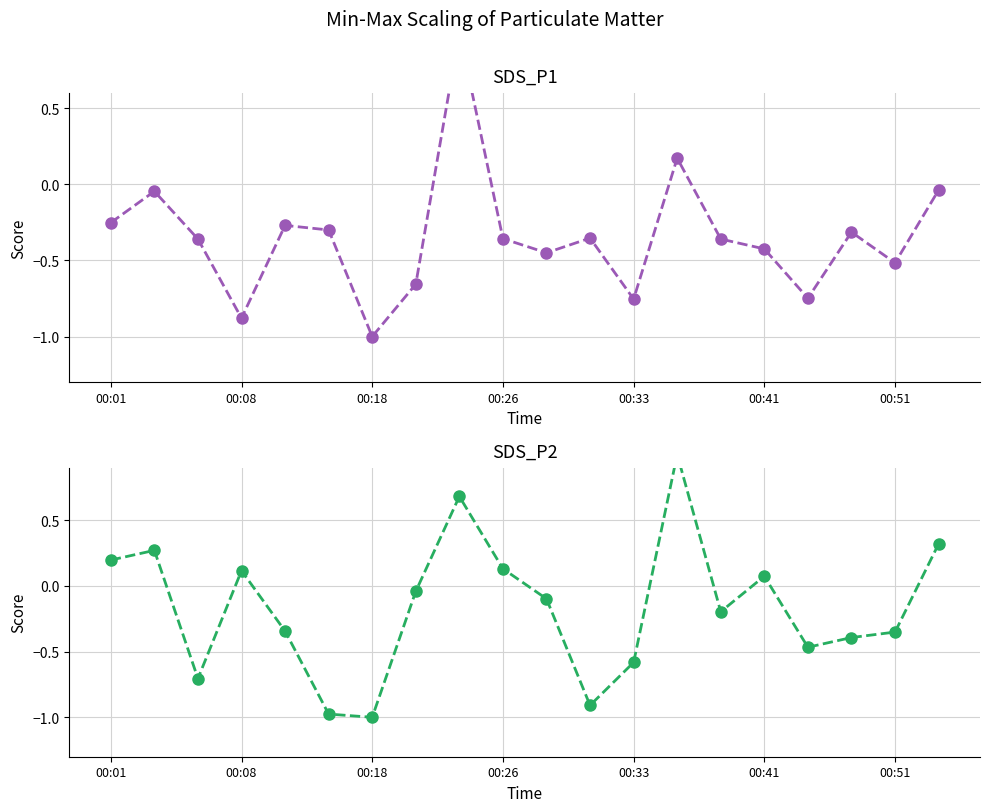

True or false: SDS_P1 has a value of -0.3 at 00:01.

True